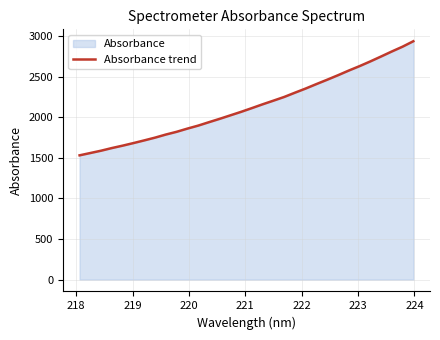

What is the difference between the maximum and minimum values?

1406.4